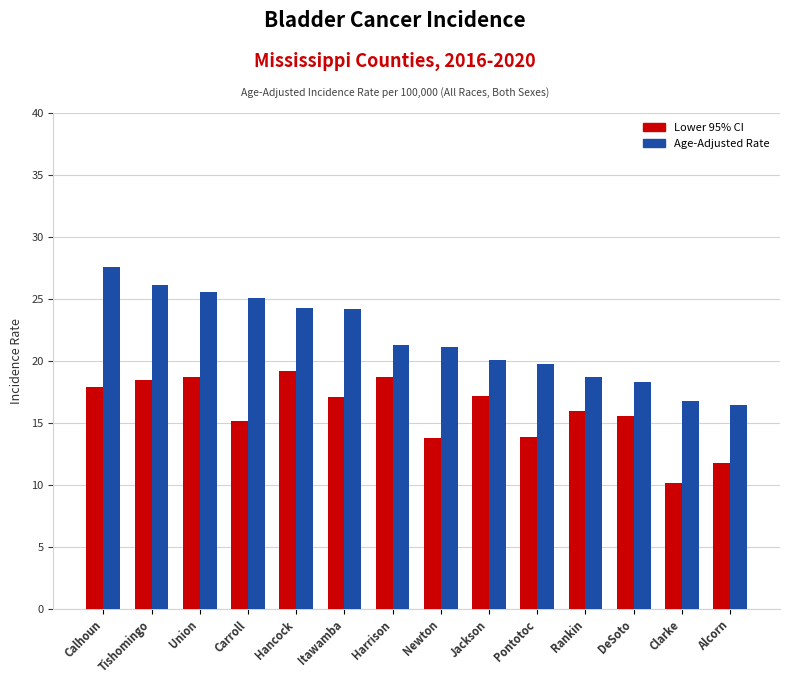

What are all the series names shown in the legend?

Lower 95% CI, Age-Adjusted Rate